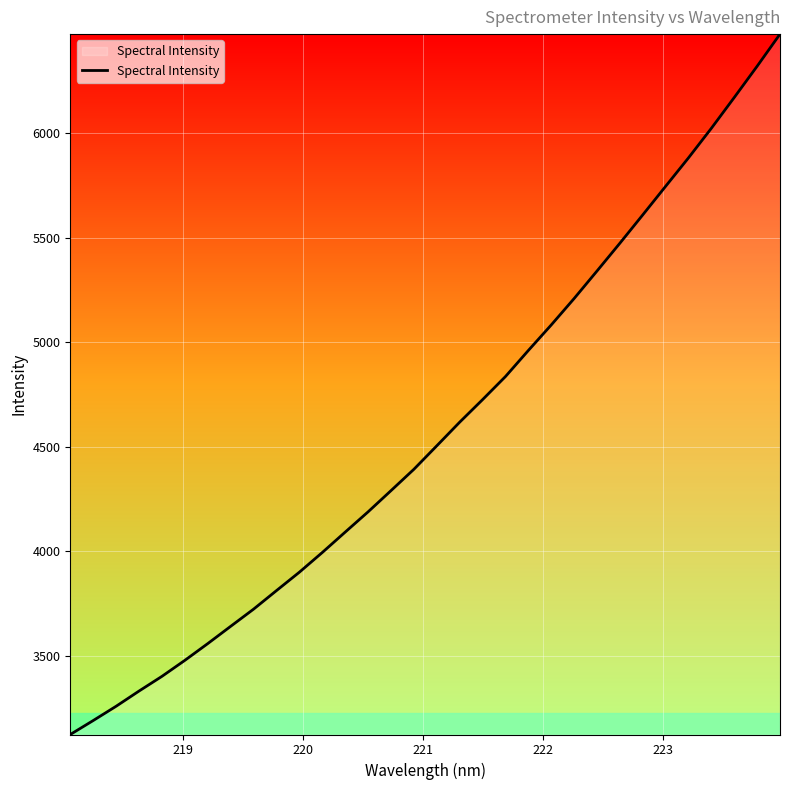

What is the difference between the maximum and minimum values?

3353.0